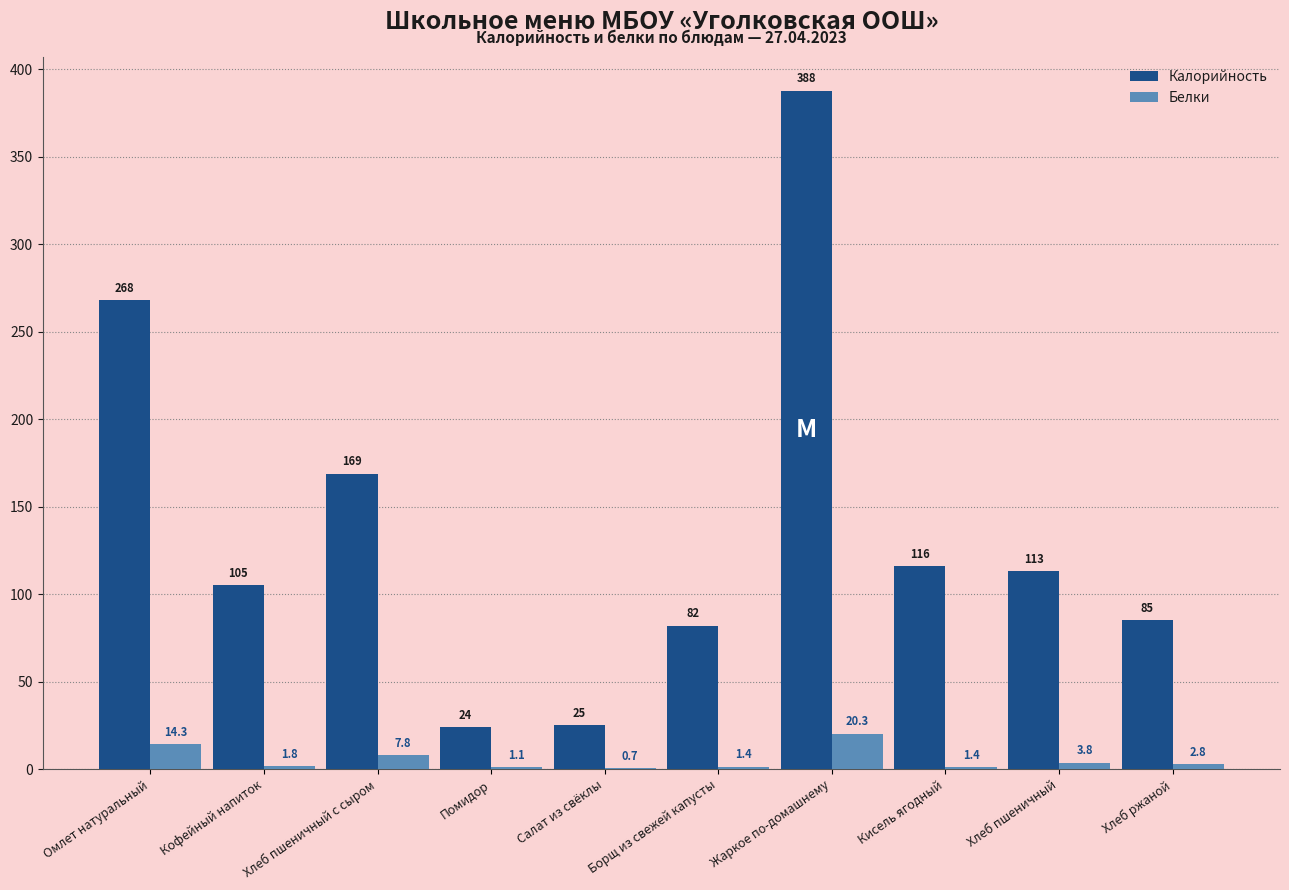

Which series has the widest spread of values?

Калорийность